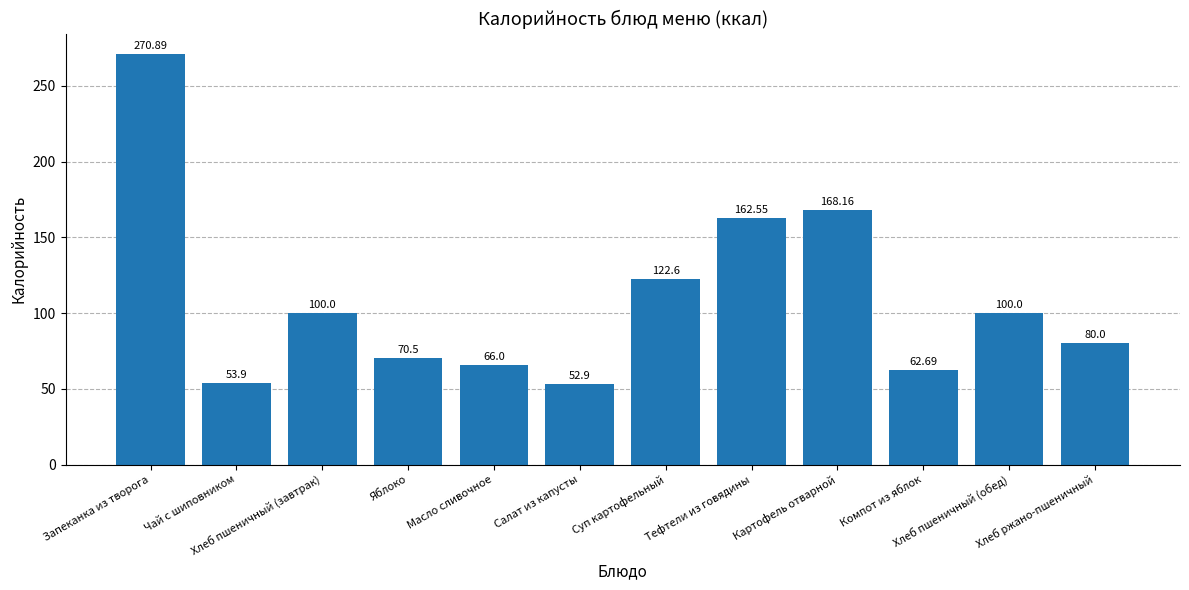

The chart shows a value of 37.2 at Картофель отварной. True or false?

False